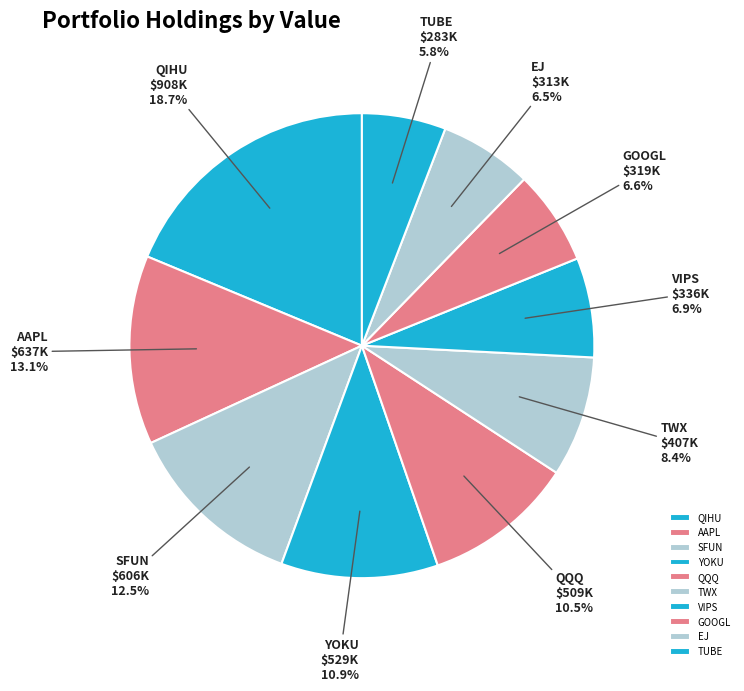

What is the largest slice in the pie chart?

QIHU